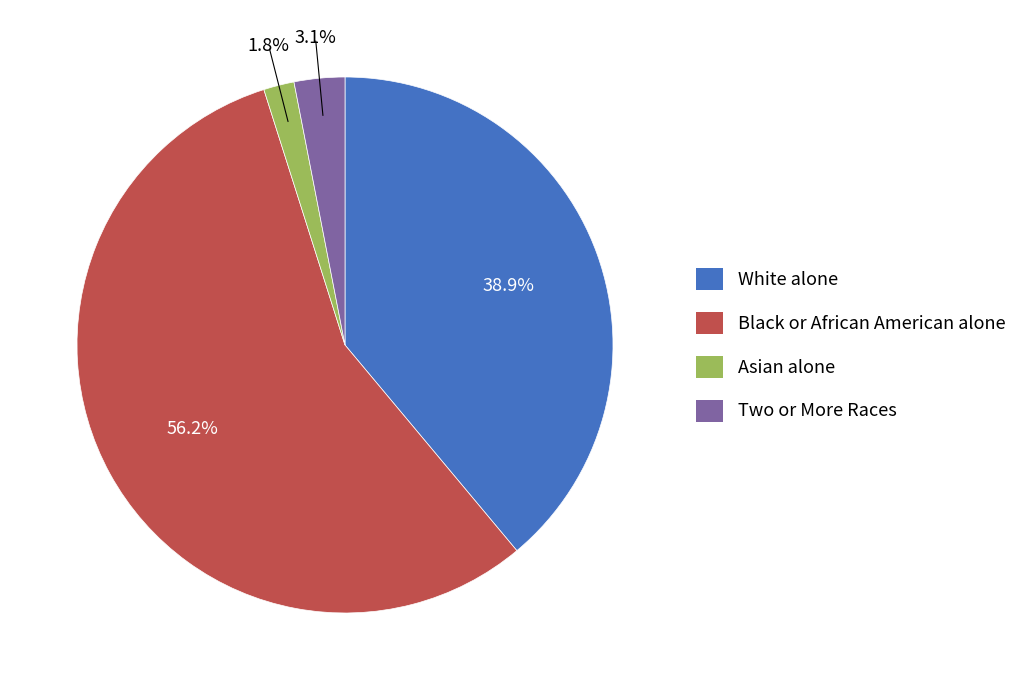

To the nearest percent, what is the combined percentage of Black or African American alone and Two or More Races?

59%